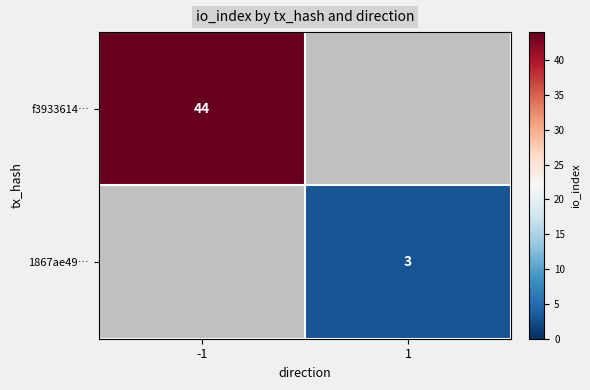

What is the minimum value shown in the chart?

3.0